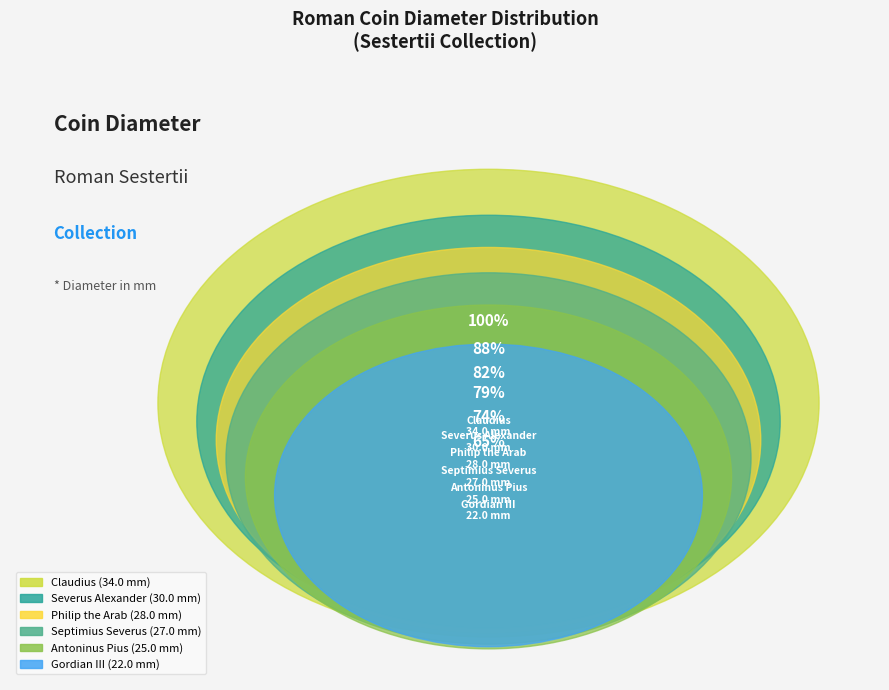

Does Antoninus Pius account for over 50% of the chart?

No